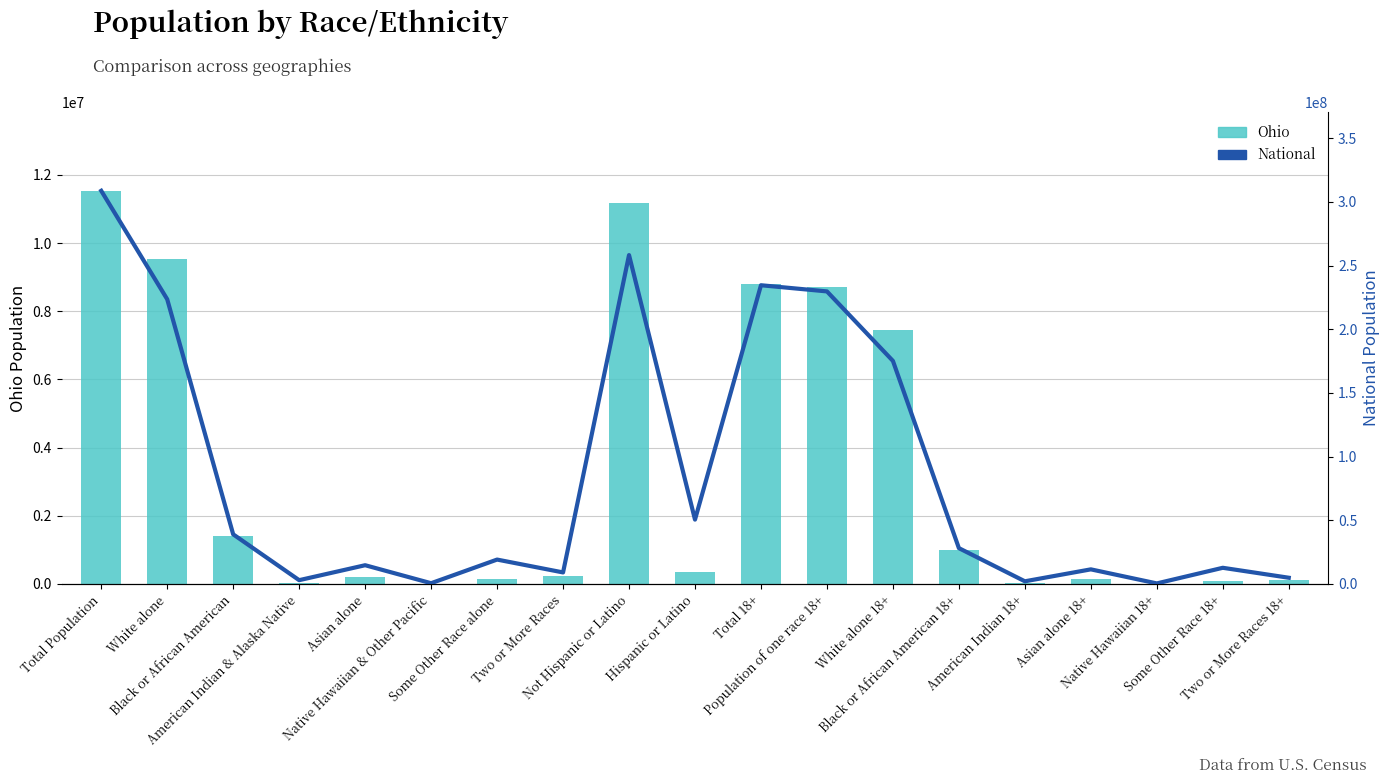

Which series has the widest spread of values?

National